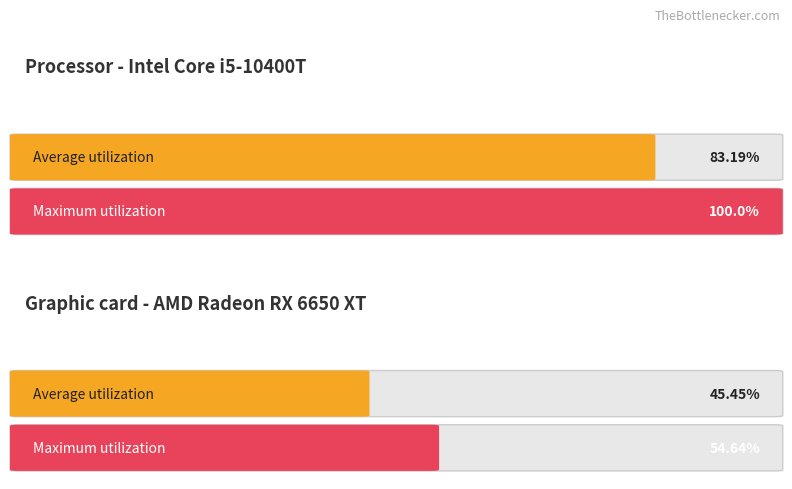

What is the minimum value for Average utilization?

45.5